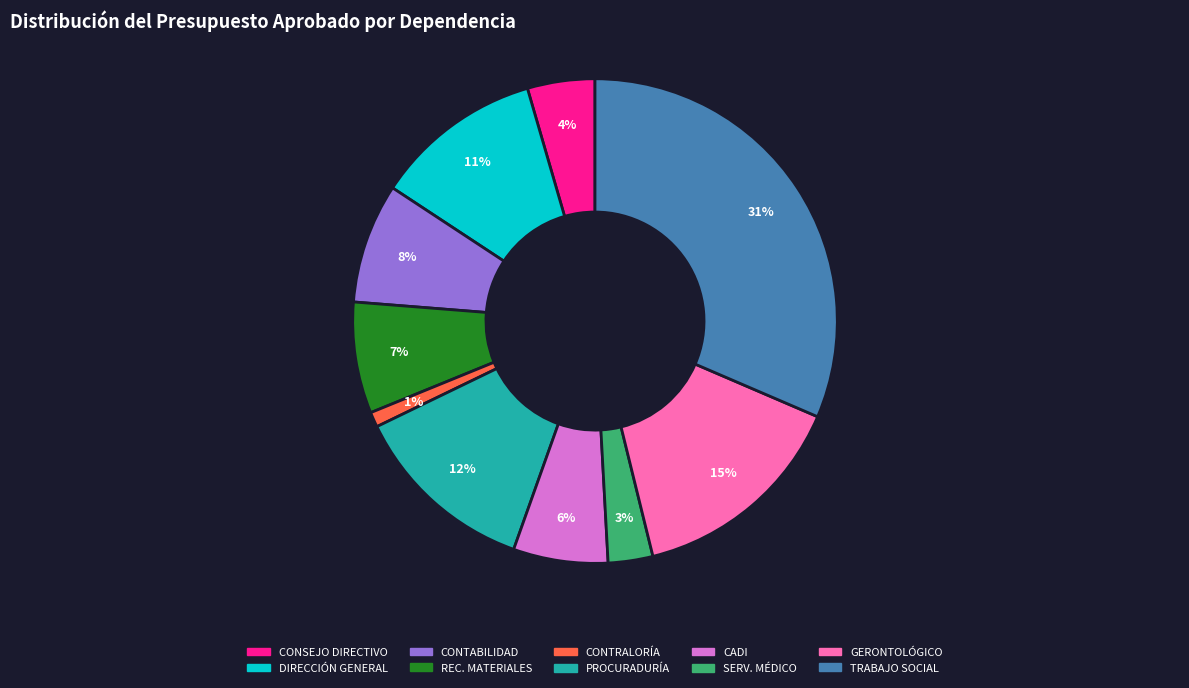

Is the sum of REC. MATERIALES and CONTABILIDAD greater than half?

No